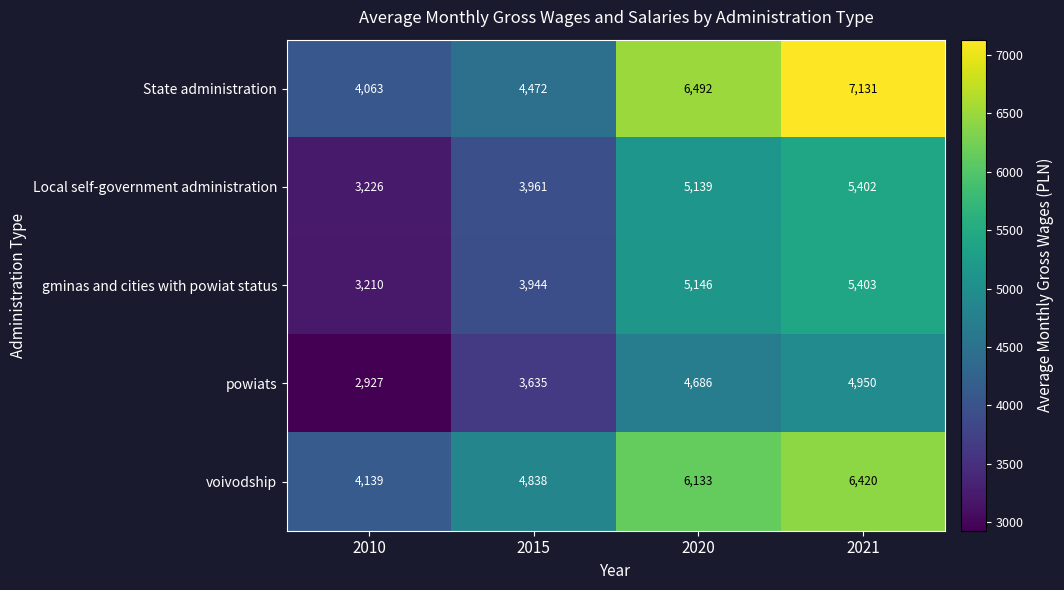

Which series has the largest total across all categories?

State administration